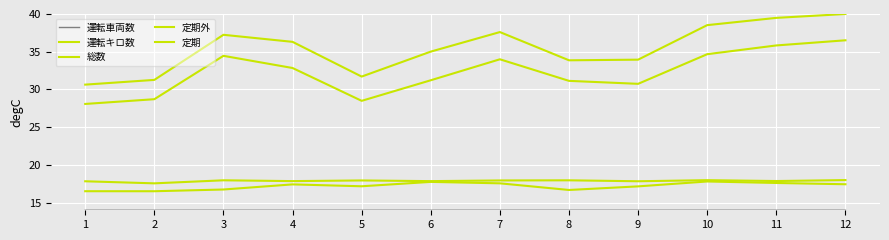

What is the difference between the 定期 values at 3 and 5?

0.4